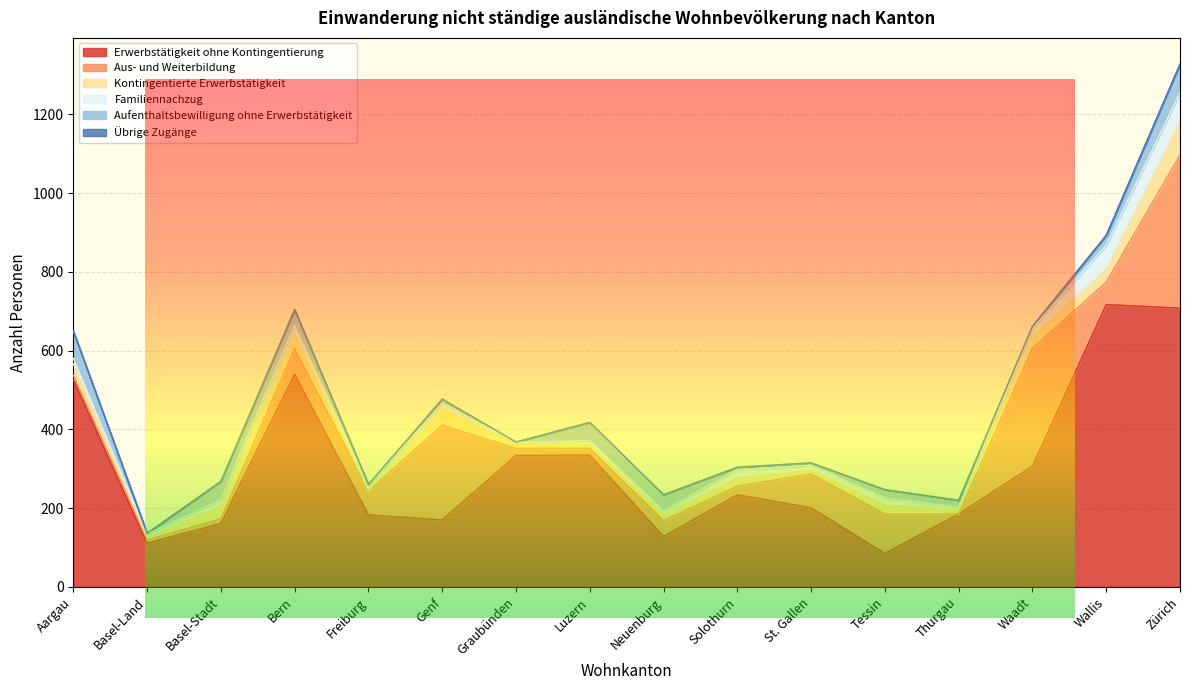

Reading right to left, list all the values displayed in this chart.

Erwerbstätigkeit ohne Kontingentierung: Zürich=708	Wallis=717	Waadt=307	Thurgau=185	Tessin=85	St. Gallen=201	Solothurn=234	Neuenburg=128	Luzern=335	Graubünden=334	Genf=170	Freiburg=183	Bern=540	Basel-Stadt=161	Basel-Land=111	Aargau=527
Aus- und Weiterbildung: Zürich=389	Wallis=57	Waadt=299	Thurgau=0	Tessin=100	St. Gallen=86	Solothurn=22	Neuenburg=40	Luzern=17	Graubünden=18	Genf=241	Freiburg=60	Bern=65	Basel-Stadt=12	Basel-Land=8	Aargau=11
Kontingentierte Erwerbstätigkeit: Zürich=85	Wallis=31	Waadt=30	Thurgau=10	Tessin=22	St. Gallen=9	Solothurn=20	Neuenburg=15	Luzern=9	Graubünden=10	Genf=42	Freiburg=1	Bern=37	Basel-Stadt=32	Basel-Land=6	Aargau=29
Familiennachzug: Zürich=73	Wallis=63	Waadt=20	Thurgau=7	Tessin=19	St. Gallen=13	Solothurn=21	Neuenburg=11	Luzern=10	Graubünden=5	Genf=13	Freiburg=13	Bern=22	Basel-Stadt=16	Basel-Land=9	Aargau=14
Aufenthaltsbewilligung ohne Erwerbstätigkeit: Zürich=73	Wallis=25	Waadt=6	Thurgau=18	Tessin=21	St. Gallen=6	Solothurn=7	Neuenburg=40	Luzern=47	Graubünden=1	Genf=11	Freiburg=3	Bern=40	Basel-Stadt=47	Basel-Land=2	Aargau=69
Übrige Zugänge: Zürich=0	Wallis=0	Waadt=0	Thurgau=0	Tessin=0	St. Gallen=0	Solothurn=0	Neuenburg=0	Luzern=0	Graubünden=0	Genf=0	Freiburg=0	Bern=0	Basel-Stadt=0	Basel-Land=0	Aargau=0